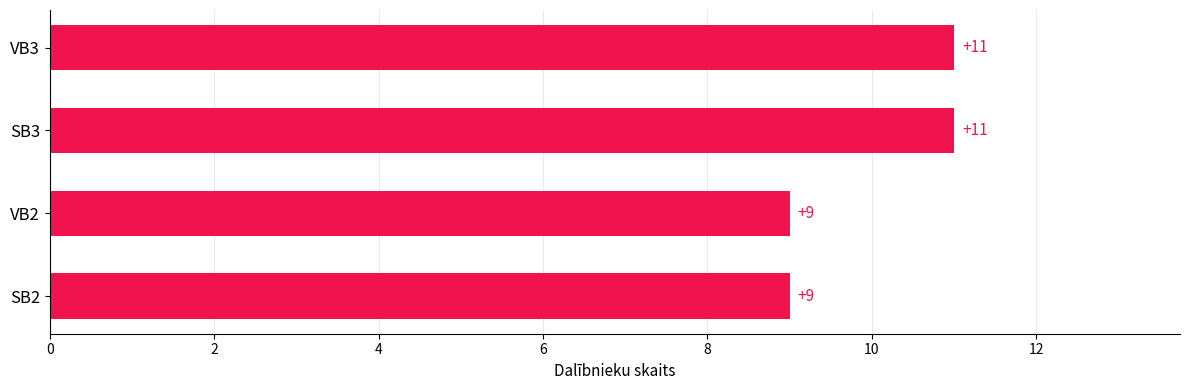

What is the change in value from SB2 to SB3?

+2